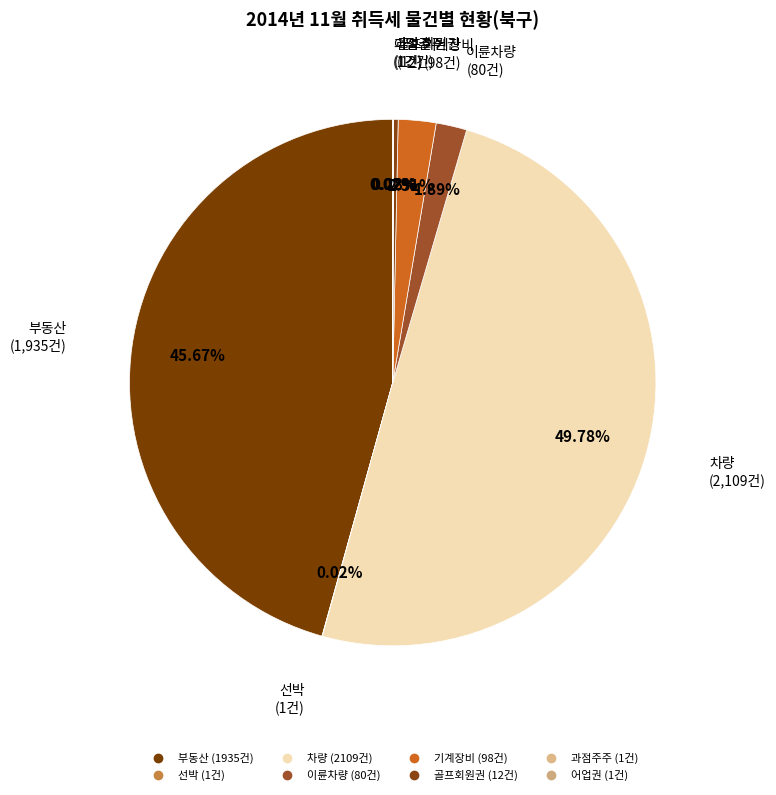

Is 부동산 the majority of the pie?

No